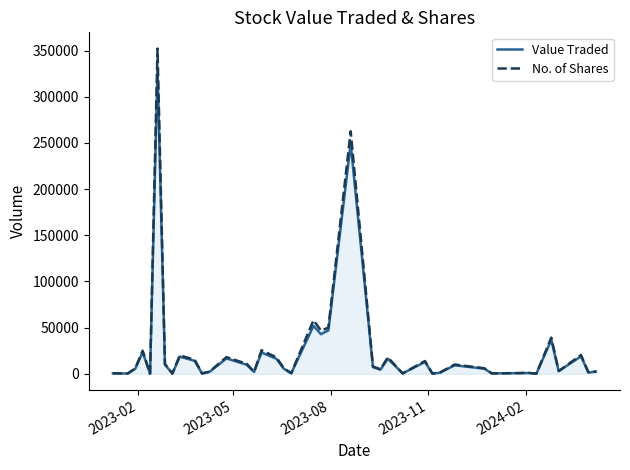

Which series has the largest total across all categories?

No. of Shares